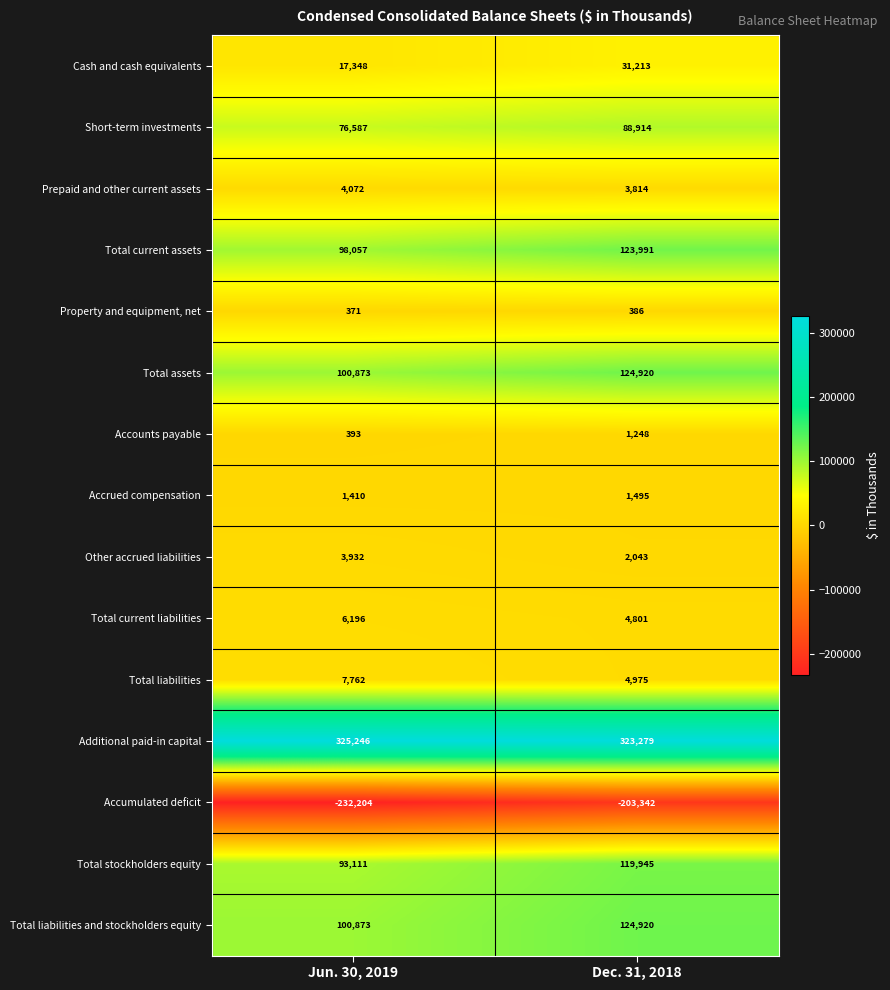

Which series has the largest total across all categories?

Additional paid-in capital